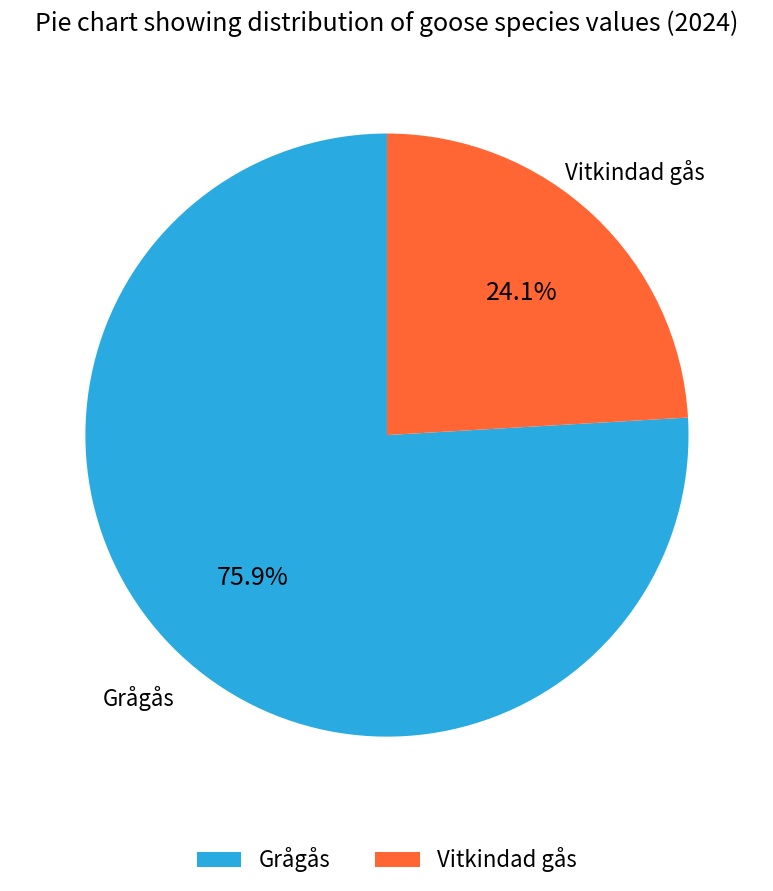

Which category has the biggest portion of the pie?

Grågås